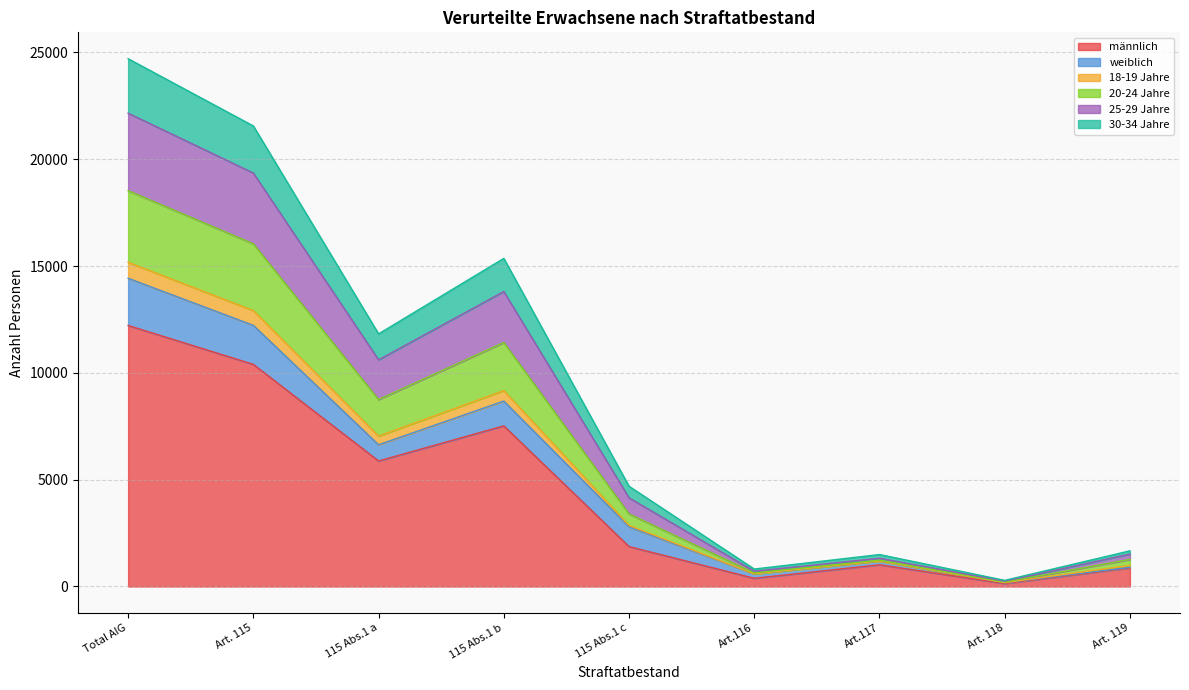

The value of männlich at Total AIG is 12218. True or false?

True